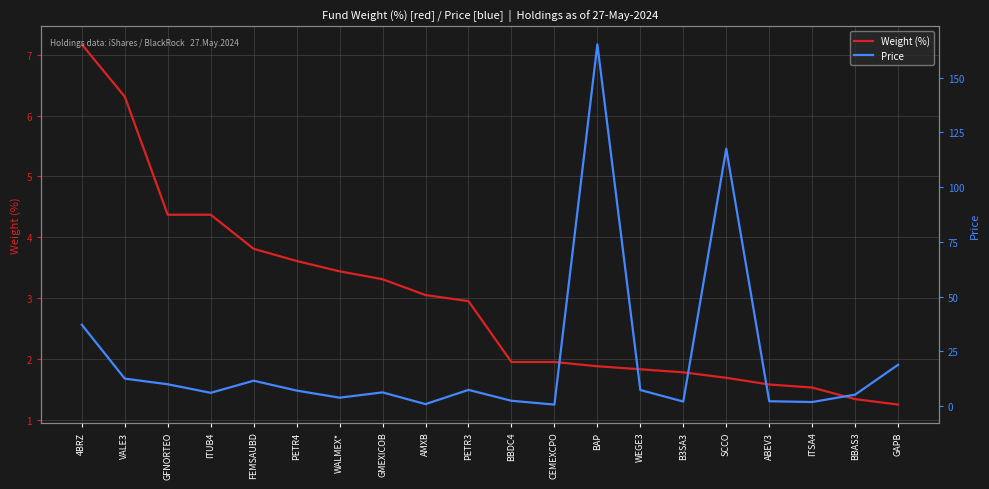

What is the label of the 19th point from the left?

BBAS3